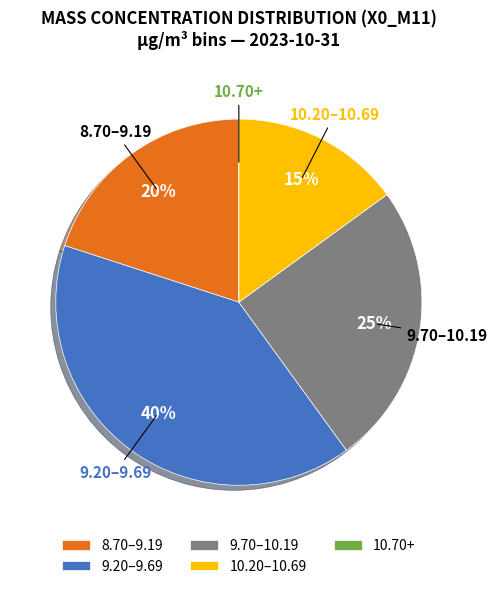

To the nearest percent, what is the average slice percentage?

20%